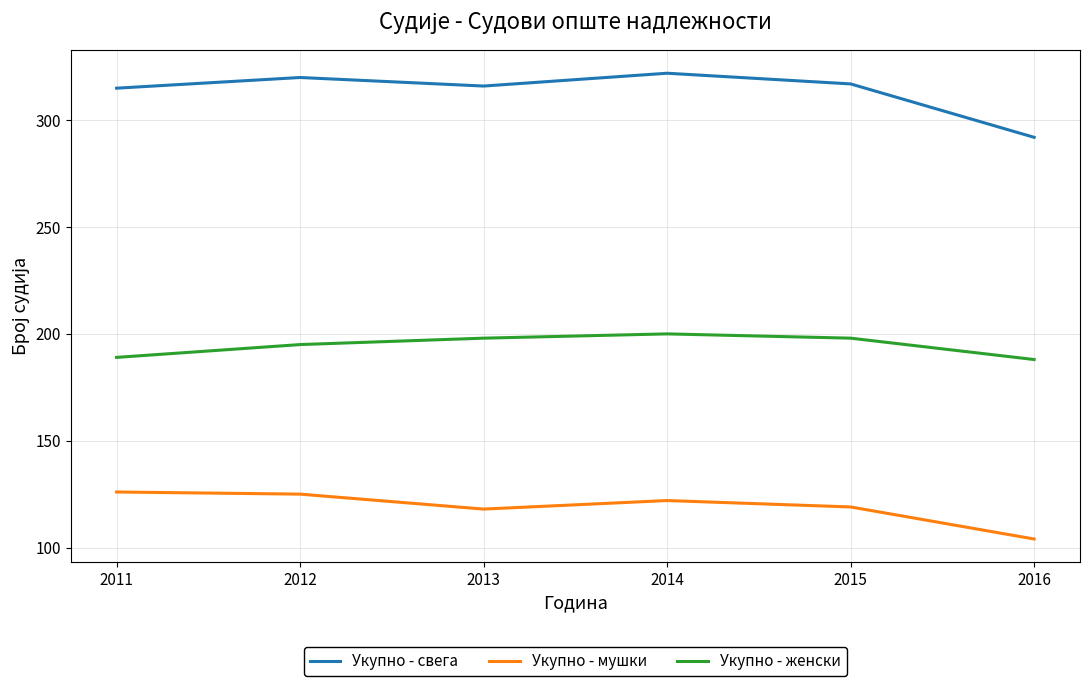

How many lines are shown in the chart?

3